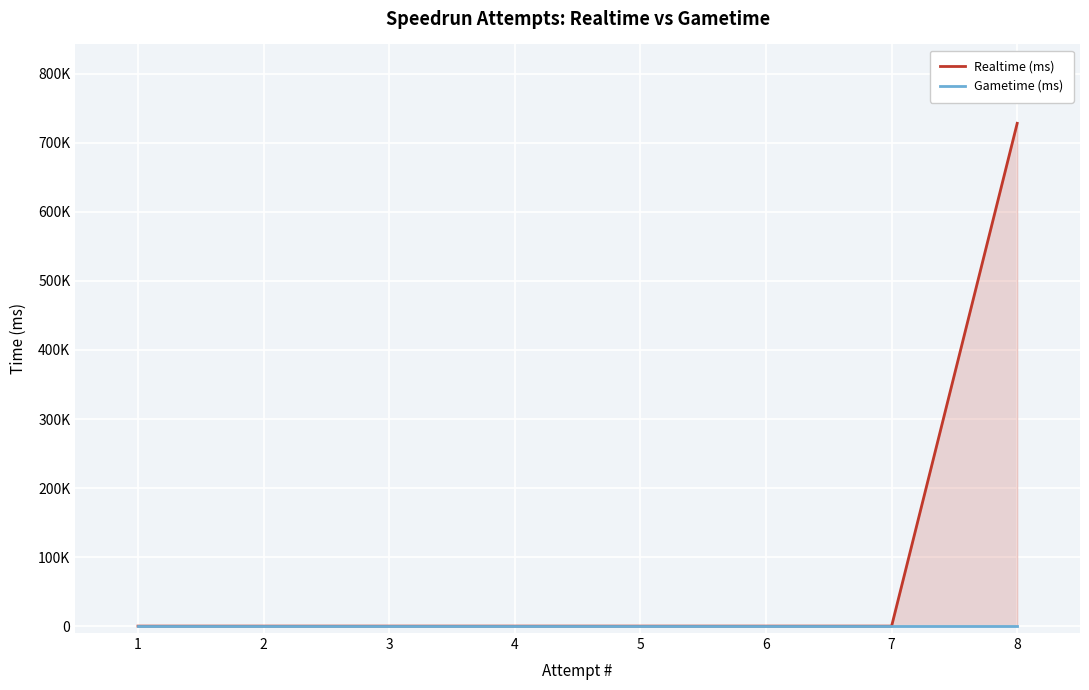

How many data points in Realtime (ms) are above 0?

1